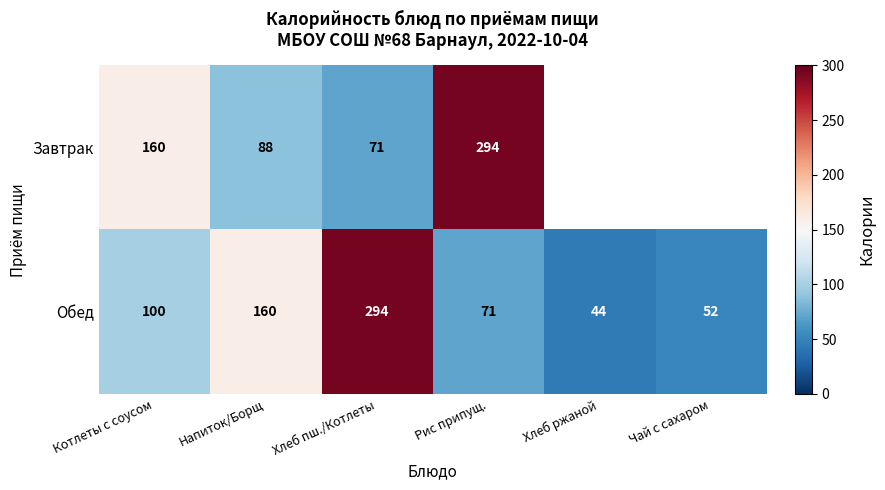

What is the sum of all Обед values?

721